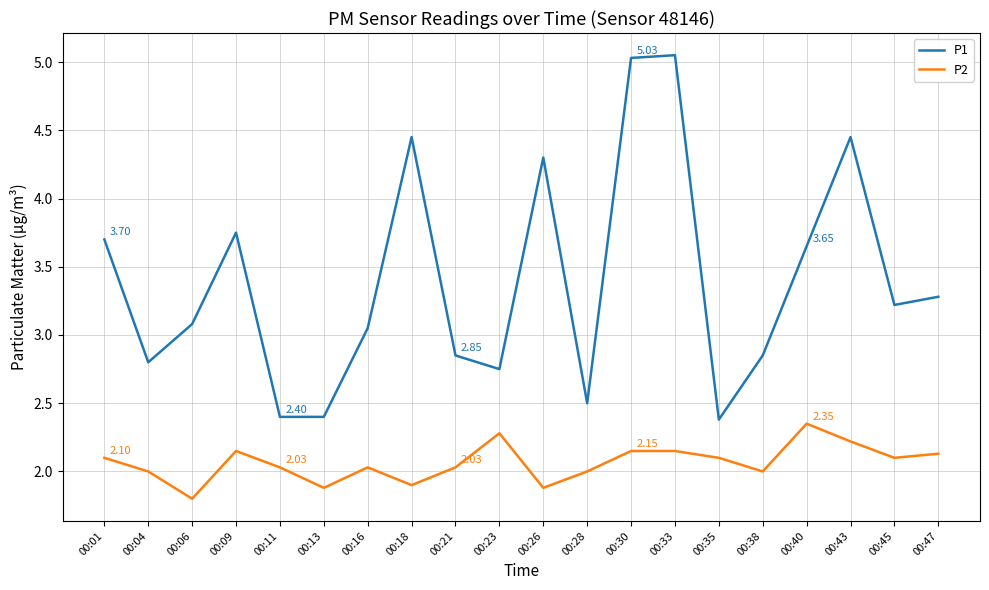

Does the chart display data point markers on the line(s)?

No